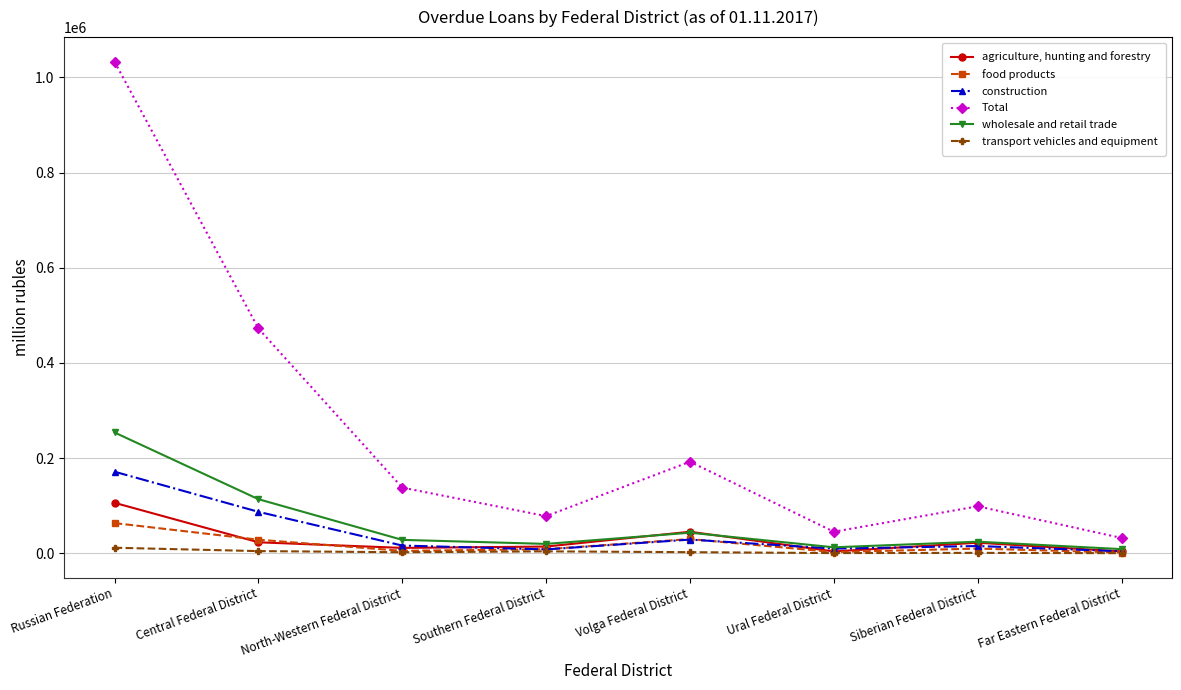

Between which two adjacent categories do construction and food products first intersect?

North-Western Federal District and Southern Federal District